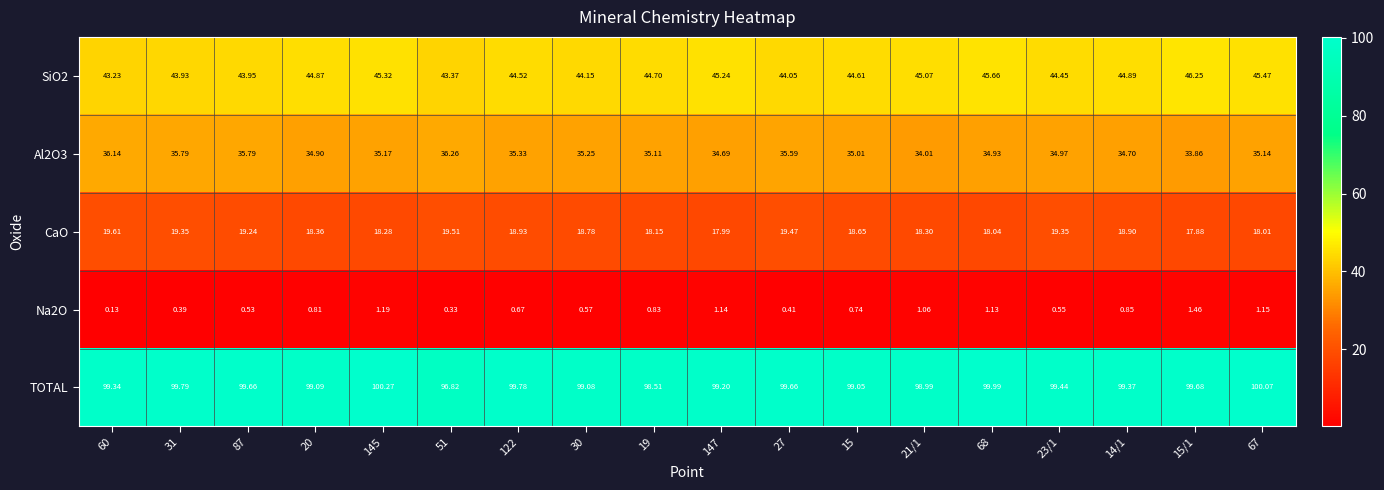

Which series has the widest spread of values?

TOTAL